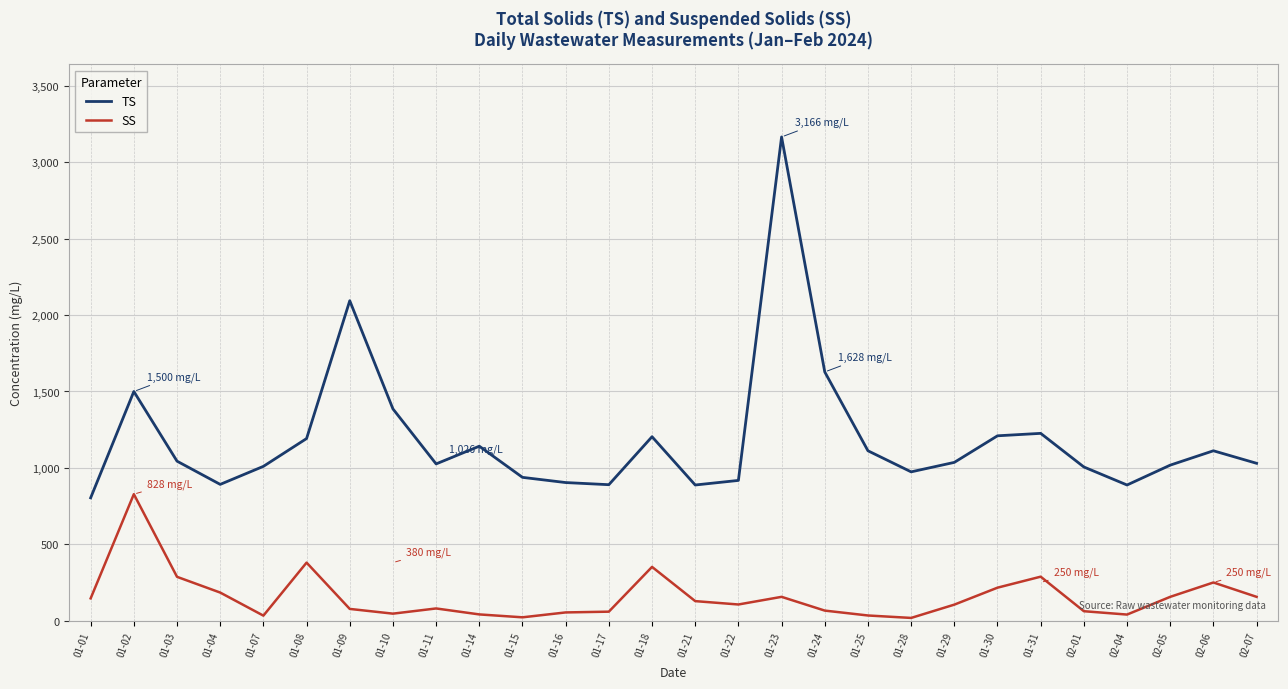

At which label does SS first exceed 106?

01-01